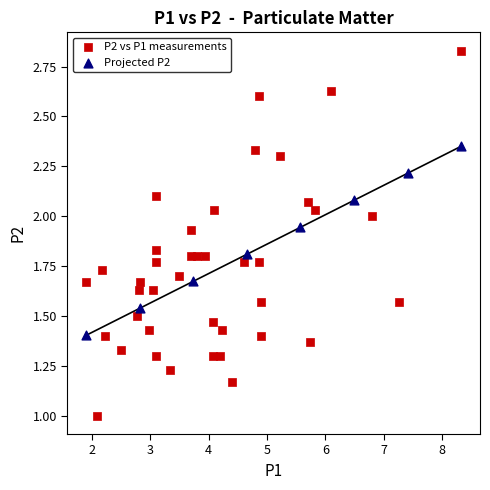

Which series reaches the minimum Y coordinate?

P2 vs P1 measurements